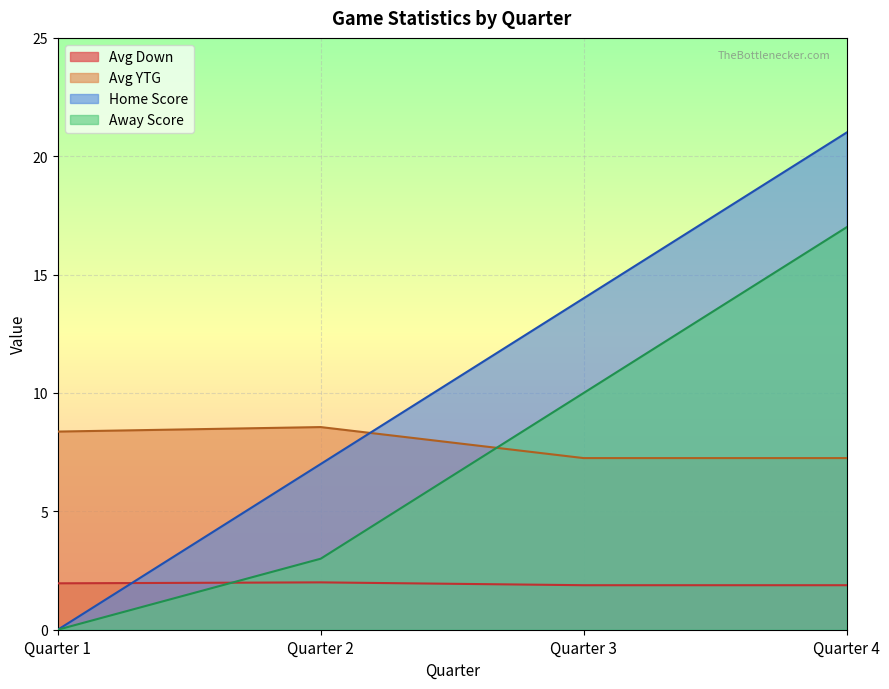

Is the value of Home Score at Quarter 2 greater than the value of Away Score at Quarter 3?

No